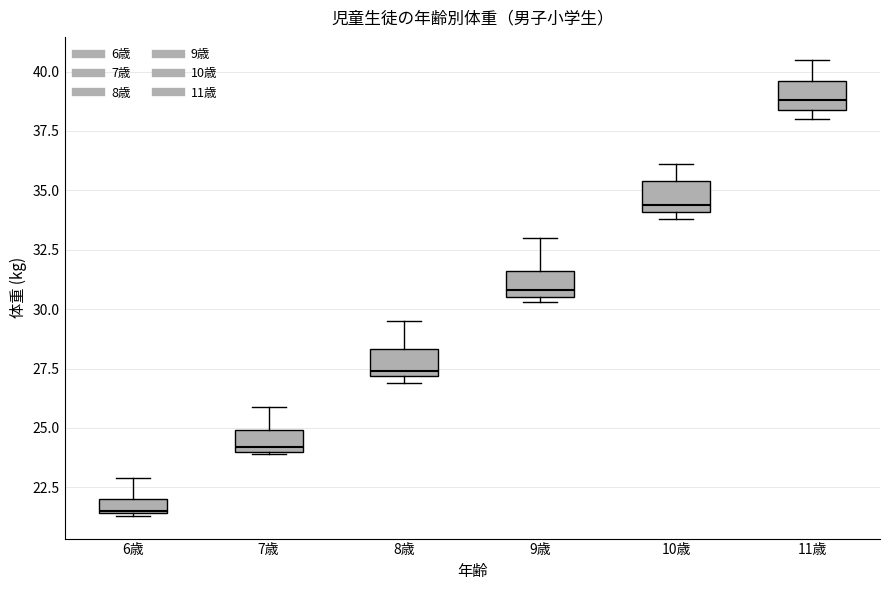

Which box's median line is the highest?

11歳